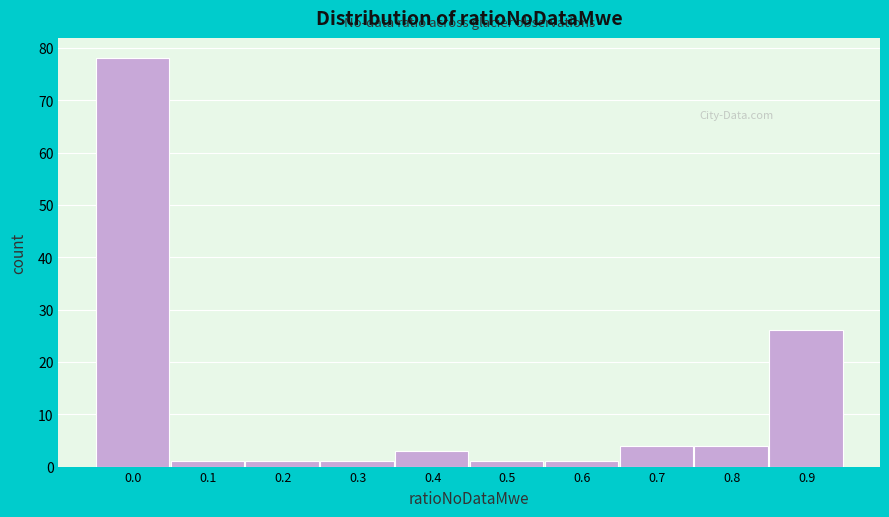

Reading right to left, transcribe all the data shown in this chart.

0.9=26	0.8=4	0.7=4	0.6=1	0.5=1	0.4=3	0.3=1	0.2=1	0.1=1	0.0=78